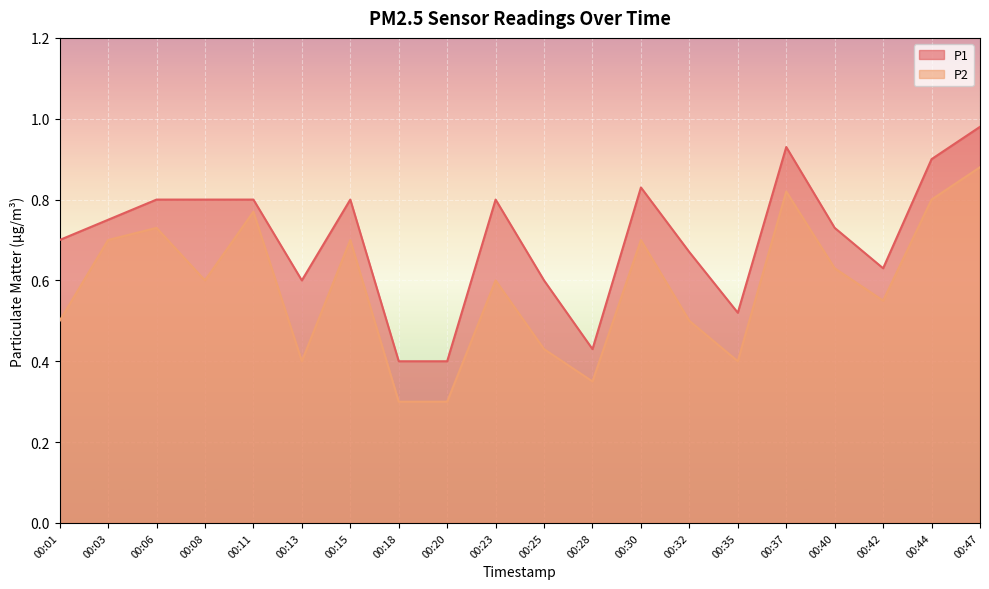

Is it true that P2 equals 0.3 at 00:08?

False